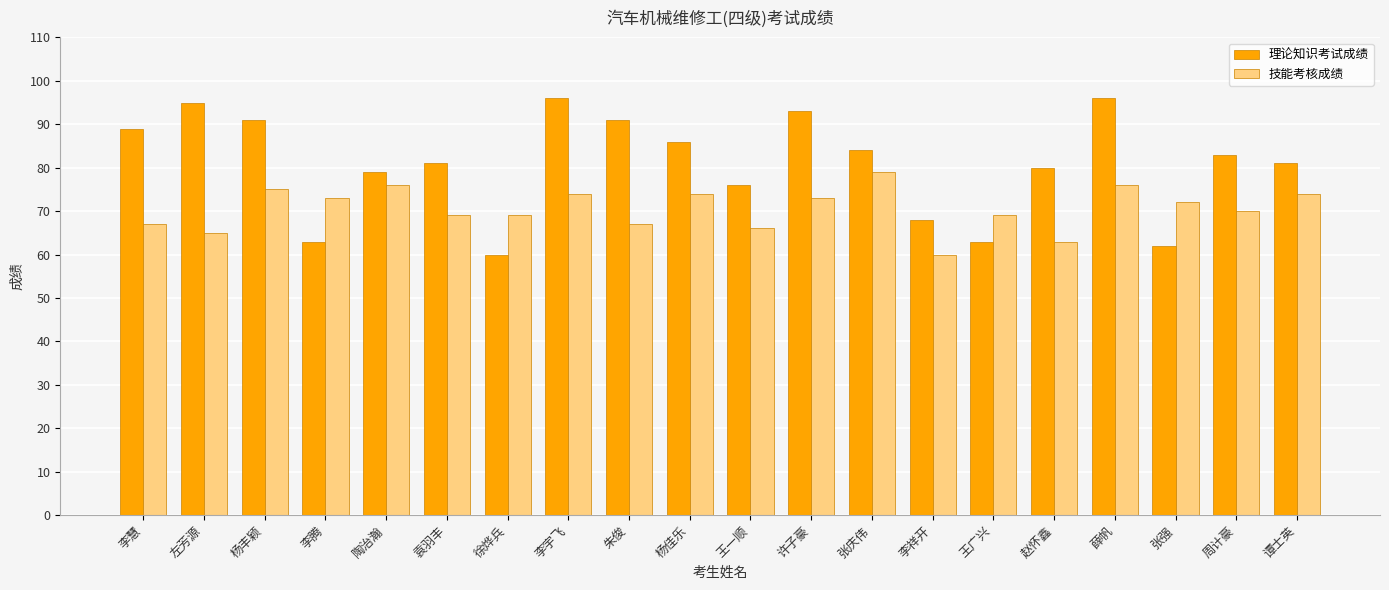

What is the difference between the maximum and minimum values in the 理论知识考试成绩 series?

36